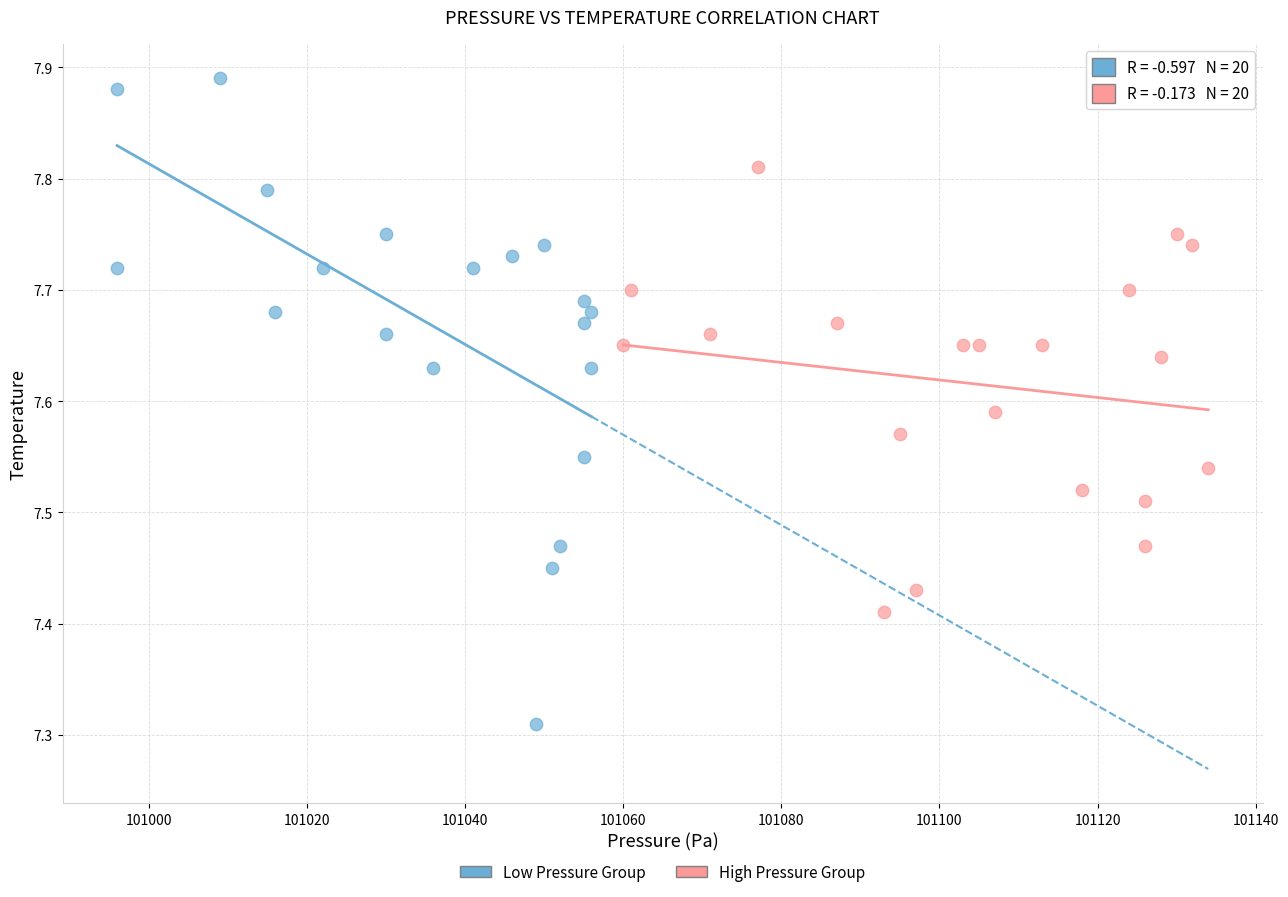

Which series reaches the minimum Y coordinate?

Low Pressure Group